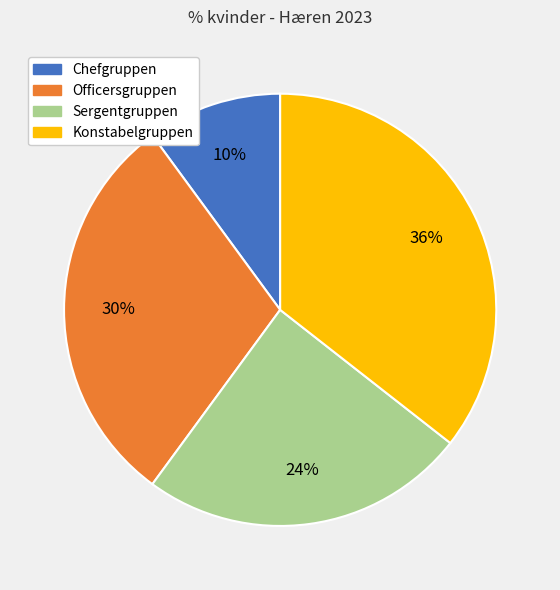

Is Chefgruppen the majority of the pie?

No